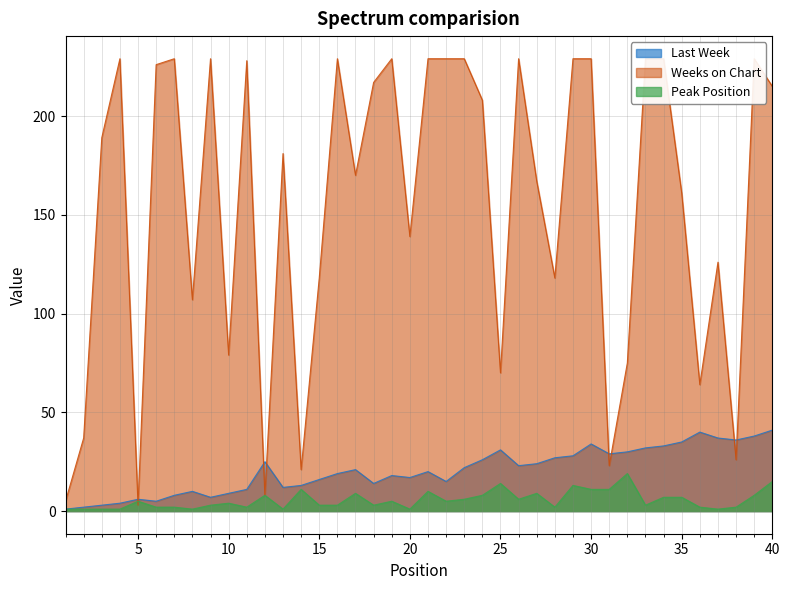

What is the difference between the maximum and second lowest values in the Last Week series?

39